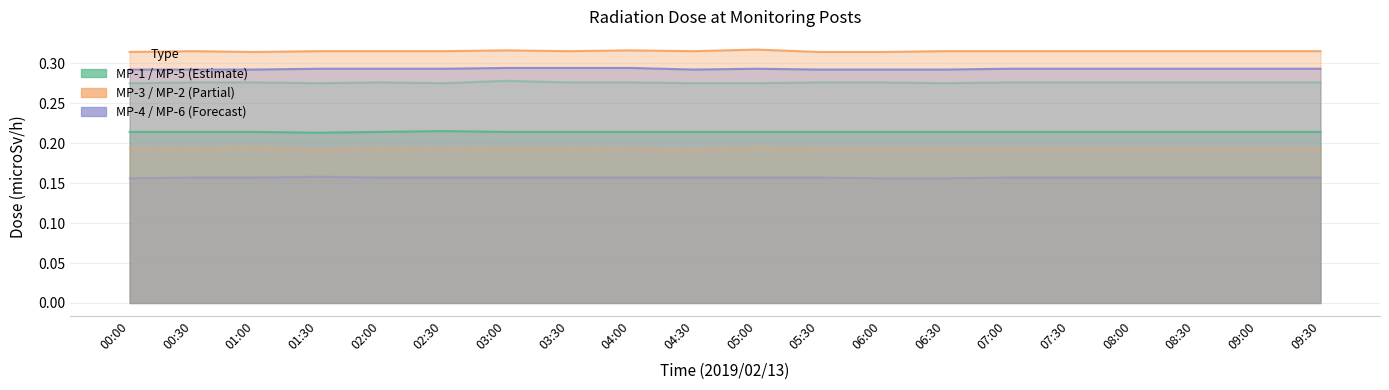

Reading right to left, extract all data points from this chart.

MP-1(microSv/h): 09:30=0.2	09:00=0.2	08:30=0.2	08:00=0.2	07:30=0.2	07:00=0.2	06:30=0.2	06:00=0.2	05:30=0.2	05:00=0.2	04:30=0.2	04:00=0.2	03:30=0.2	03:00=0.2	02:30=0.2	02:00=0.2	01:30=0.2	01:00=0.2	00:30=0.2	00:00=0.2
MP-3(microSv/h): 09:30=0.3	09:00=0.3	08:30=0.3	08:00=0.3	07:30=0.3	07:00=0.3	06:30=0.3	06:00=0.3	05:30=0.3	05:00=0.3	04:30=0.3	04:00=0.3	03:30=0.3	03:00=0.3	02:30=0.3	02:00=0.3	01:30=0.3	01:00=0.3	00:30=0.3	00:00=0.3
MP-4(microSv/h): 09:30=0.3	09:00=0.3	08:30=0.3	08:00=0.3	07:30=0.3	07:00=0.3	06:30=0.3	06:00=0.3	05:30=0.3	05:00=0.3	04:30=0.3	04:00=0.3	03:30=0.3	03:00=0.3	02:30=0.3	02:00=0.3	01:30=0.3	01:00=0.3	00:30=0.3	00:00=0.3
MP-5(microSv/h): 09:30=0.3	09:00=0.3	08:30=0.3	08:00=0.3	07:30=0.3	07:00=0.3	06:30=0.3	06:00=0.3	05:30=0.3	05:00=0.3	04:30=0.3	04:00=0.3	03:30=0.3	03:00=0.3	02:30=0.3	02:00=0.3	01:30=0.3	01:00=0.3	00:30=0.3	00:00=0.3
MP-2(microSv/h): 09:30=0.2	09:00=0.2	08:30=0.2	08:00=0.2	07:30=0.2	07:00=0.2	06:30=0.2	06:00=0.2	05:30=0.2	05:00=0.2	04:30=0.2	04:00=0.2	03:30=0.2	03:00=0.2	02:30=0.2	02:00=0.2	01:30=0.2	01:00=0.2	00:30=0.2	00:00=0.2
MP-6(microSv/h): 09:30=0.2	09:00=0.2	08:30=0.2	08:00=0.2	07:30=0.2	07:00=0.2	06:30=0.2	06:00=0.2	05:30=0.2	05:00=0.2	04:30=0.2	04:00=0.2	03:30=0.2	03:00=0.2	02:30=0.2	02:00=0.2	01:30=0.2	01:00=0.2	00:30=0.2	00:00=0.2